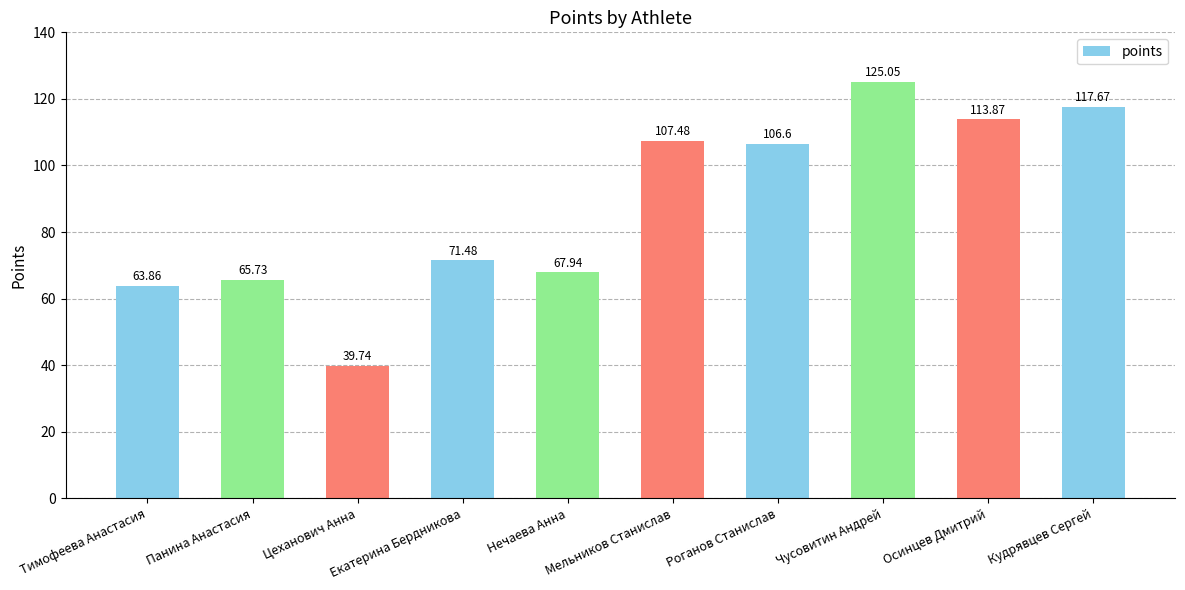

What position from the left is Чусовитин Андрей?

8